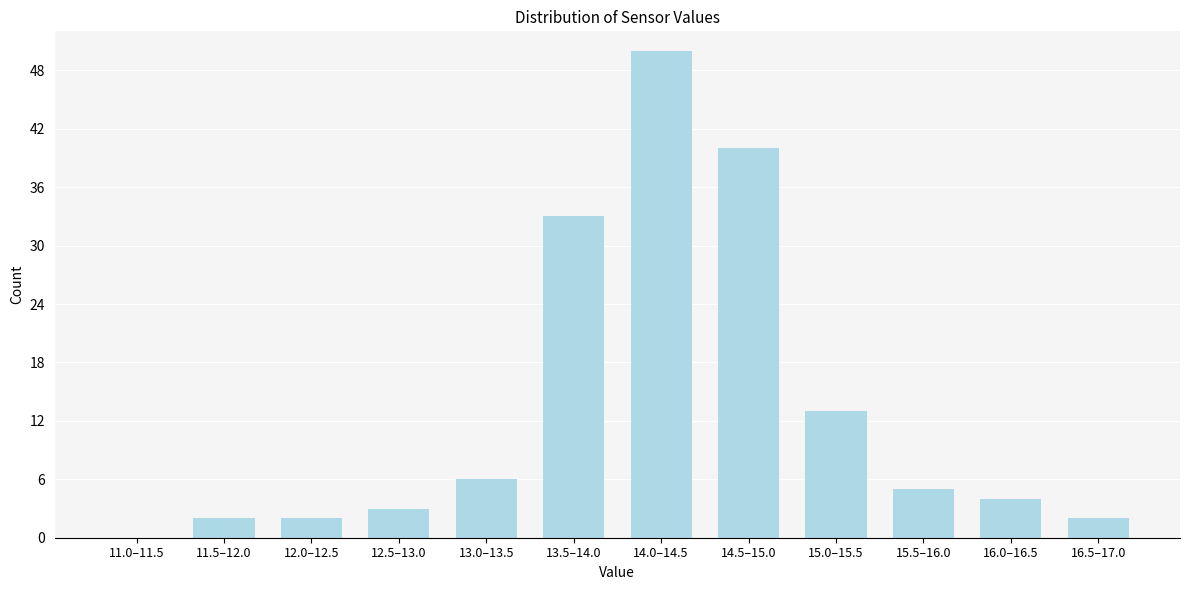

Reading right to left, extract all data points from this chart.

16.5–17.0=2	16.0–16.5=4	15.5–16.0=5	15.0–15.5=13	14.5–15.0=40	14.0–14.5=50	13.5–14.0=33	13.0–13.5=6	12.5–13.0=3	12.0–12.5=2	11.5–12.0=2	11.0–11.5=0